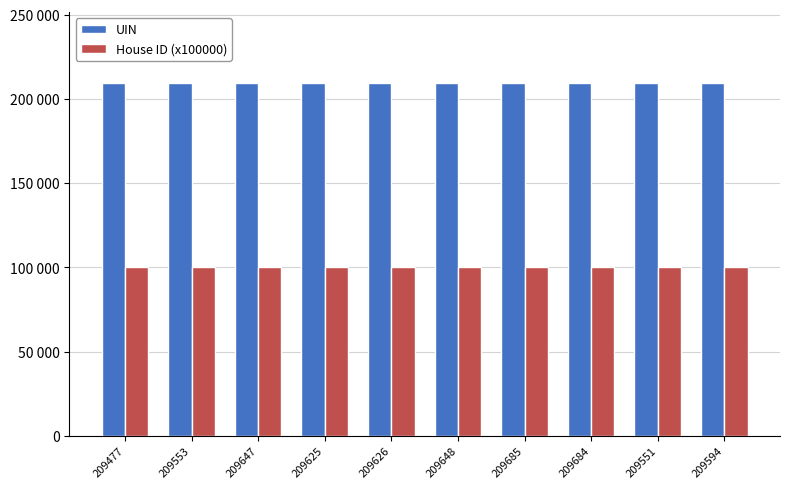

Are the bars horizontal?

No